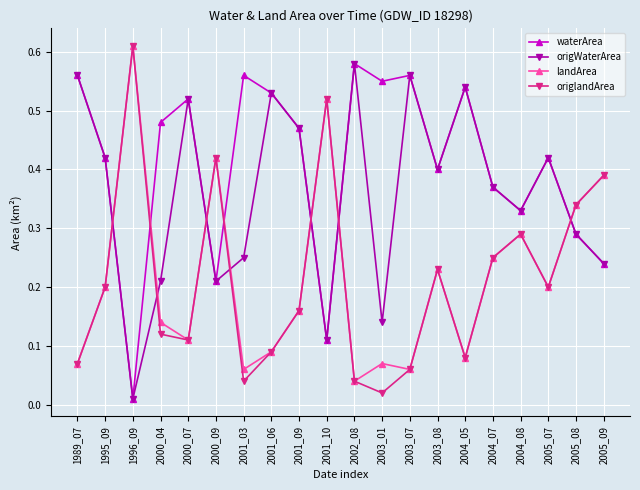

At how many categories does at least one series exceed 0?

20